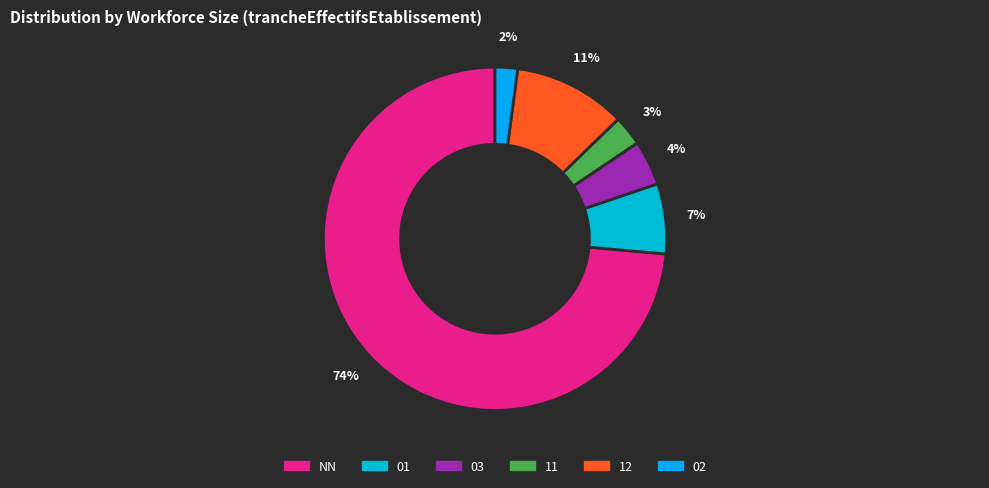

Which category has the smallest portion of the pie?

02